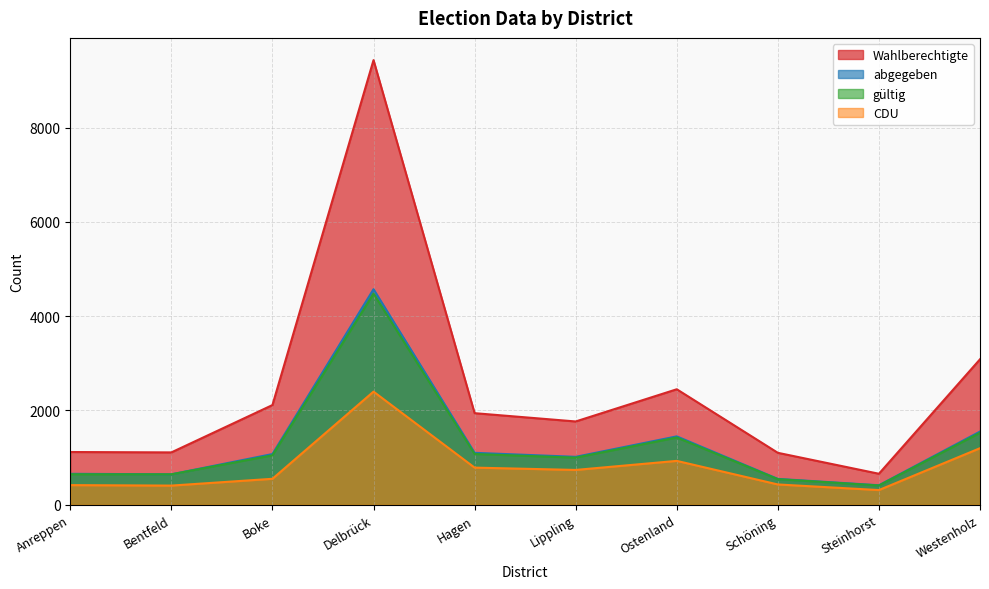

True or false: gültig has a value of 1078 at Anreppen.

False